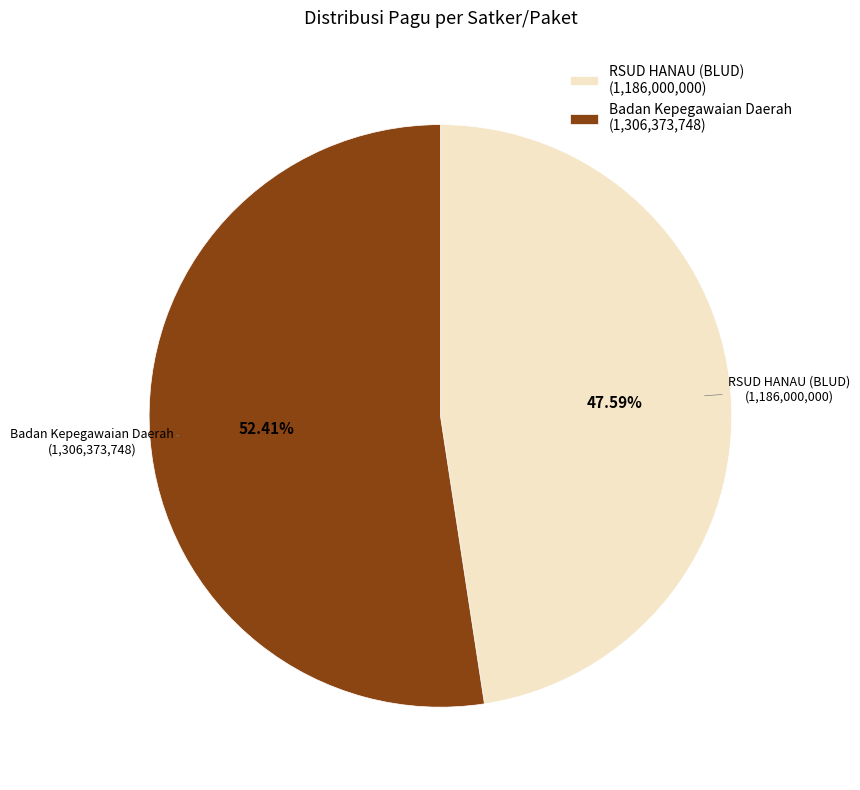

How many segments does this pie chart have?

2